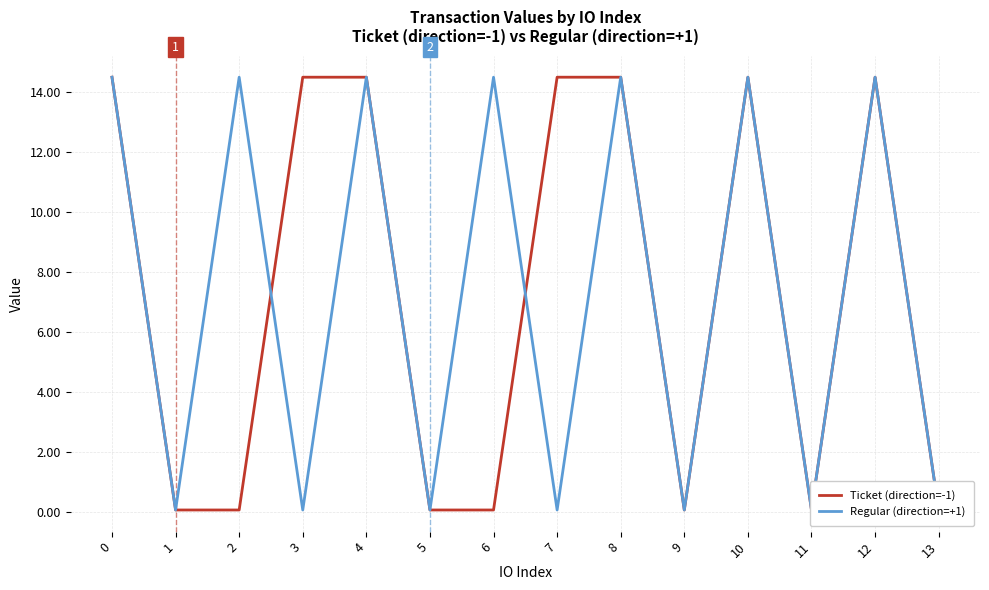

What is the average value of the Regular (direction=+1) series?

7.3